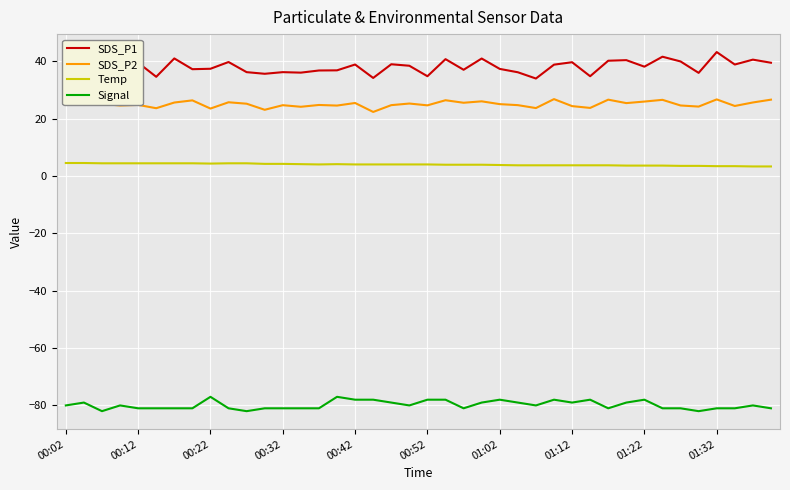

True or false: SDS_P1 and Signal cross at least once.

False